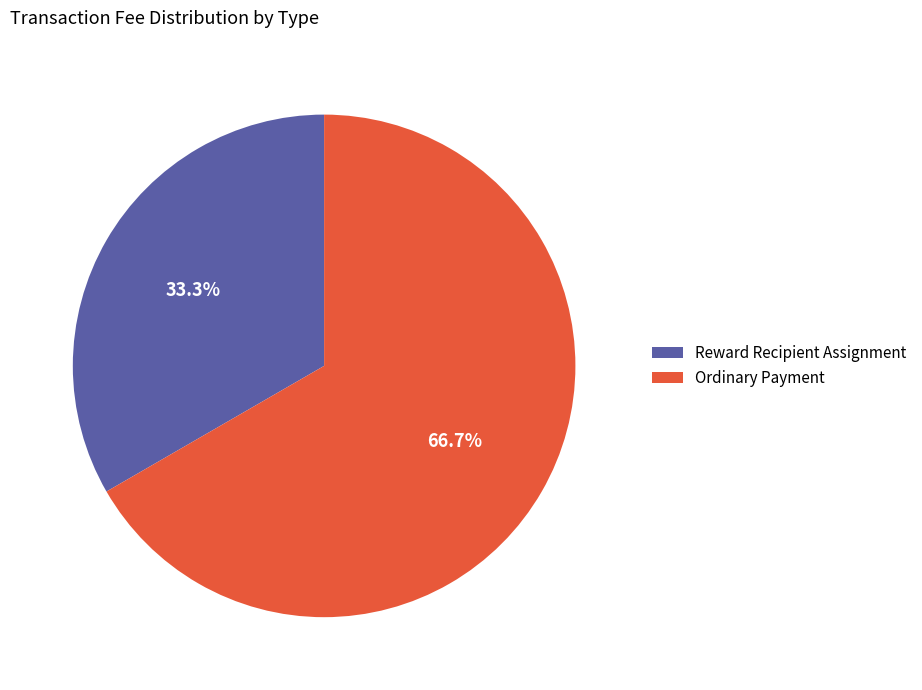

True or false: Reward Recipient Assignment accounts for 33% of the total.

True